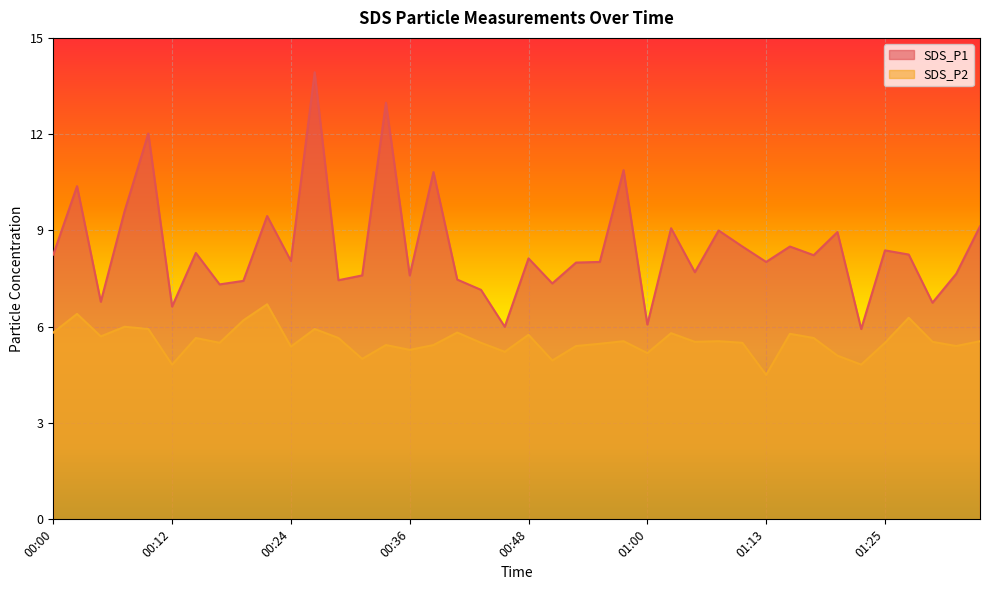

What is the approximate value of SDS_P1 at 00:41?

7.5